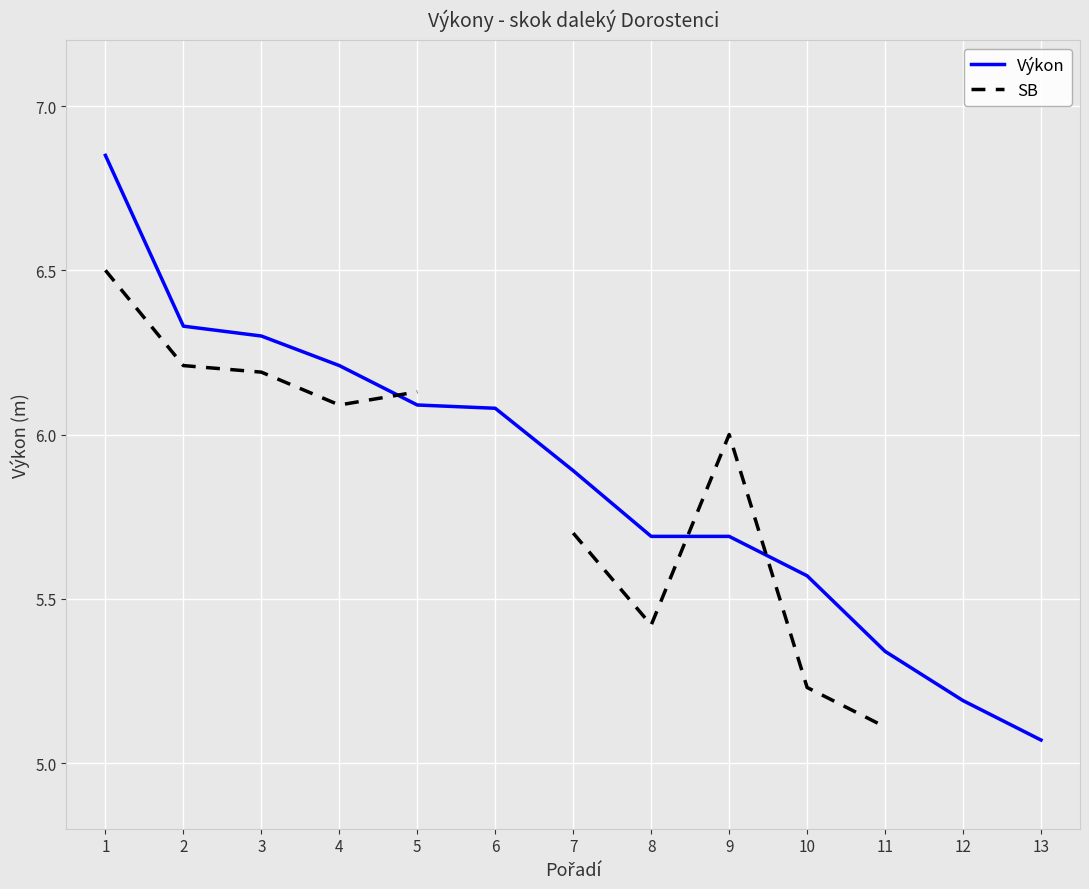

What is the value of the SB point at the 10th from the left?

5.2